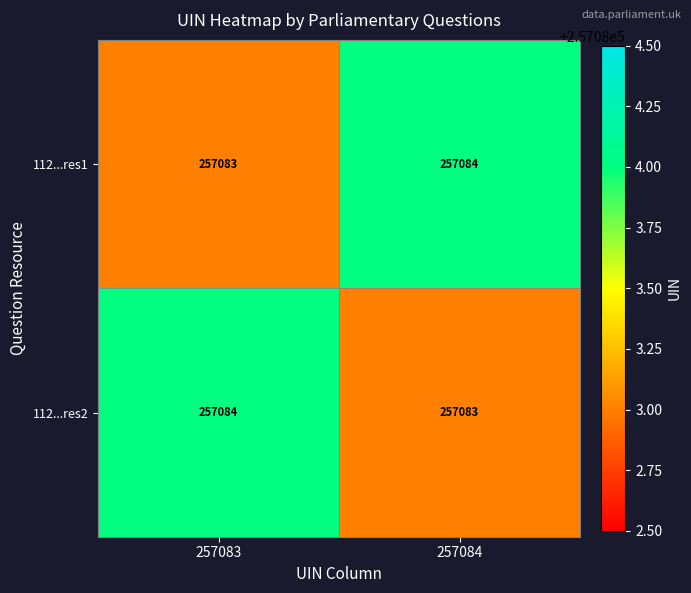

Is the value of 112...res1 at 257084 greater than the value of 112...res2 at 257084?

Yes